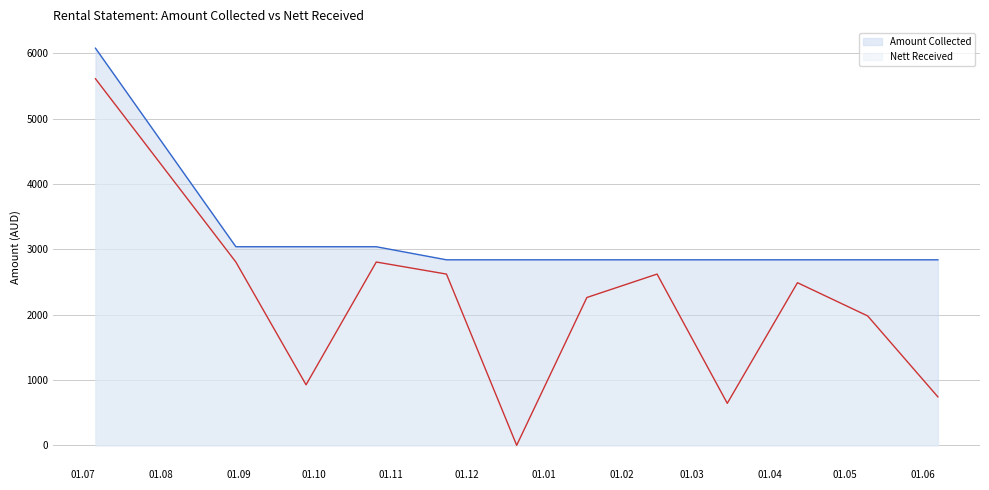

What is the difference between the second highest and second lowest values in the Nett Received line series?

2163.6